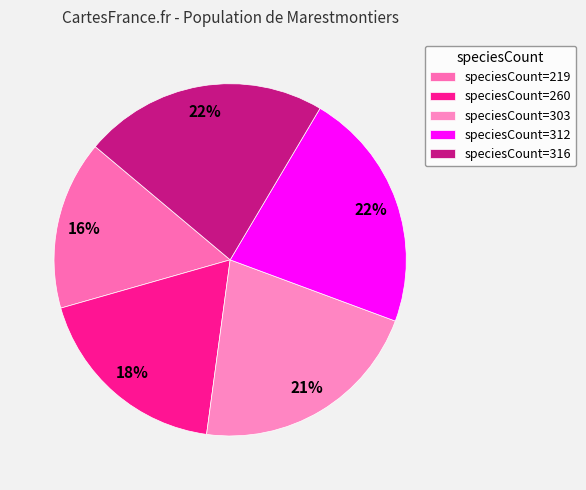

Which slice is the largest?

316